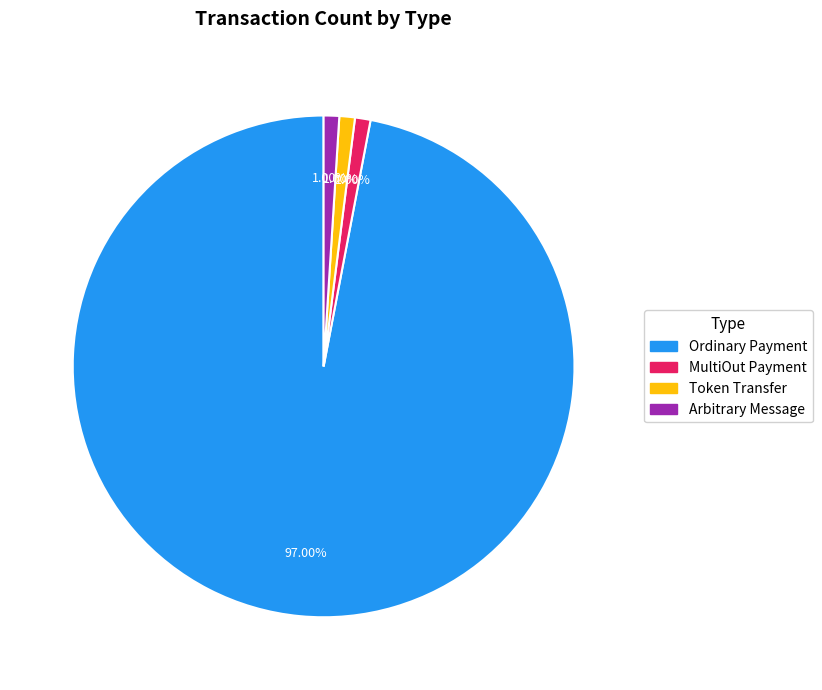

Is the sum of MultiOut Payment and Arbitrary Message greater than half?

No